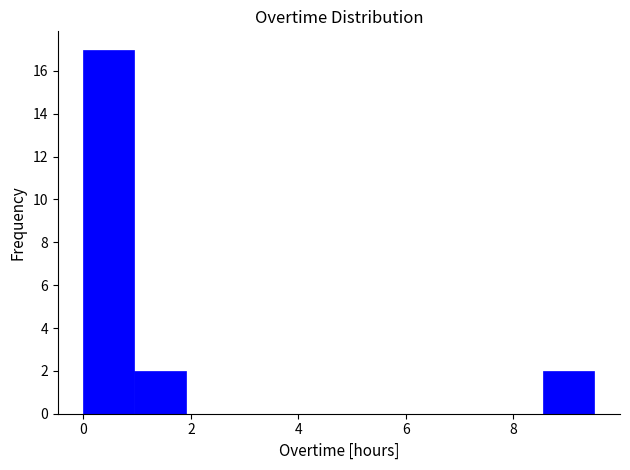

How tall is the bar that spans 8.6 to 9.6 on the x-axis? Neither the bar edges nor the heights are printed on the chart, so give them approximately, as read against the axes.

2